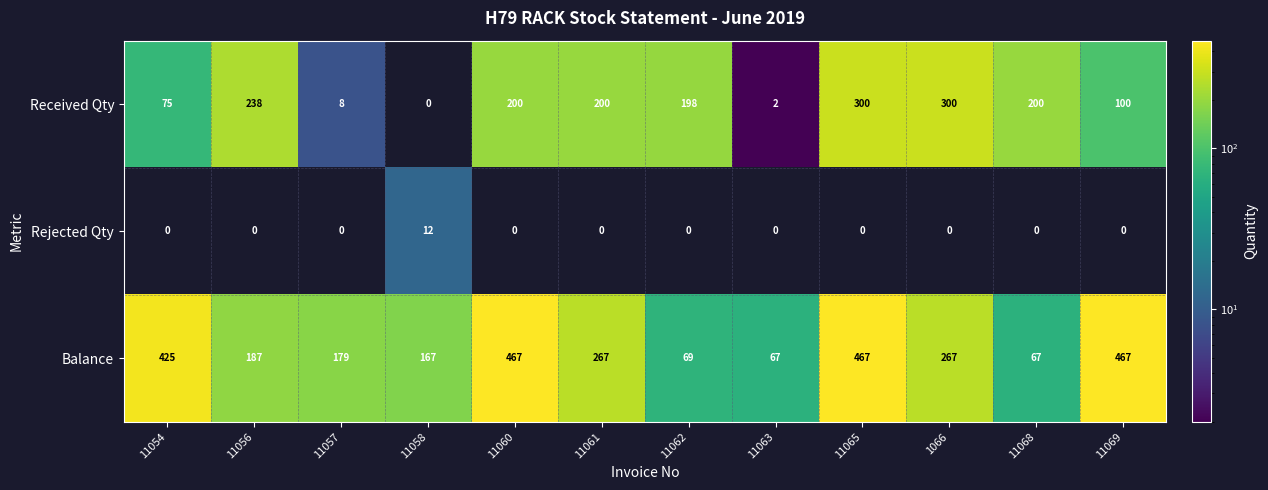

At which label does Balance first exceed 267?

11054